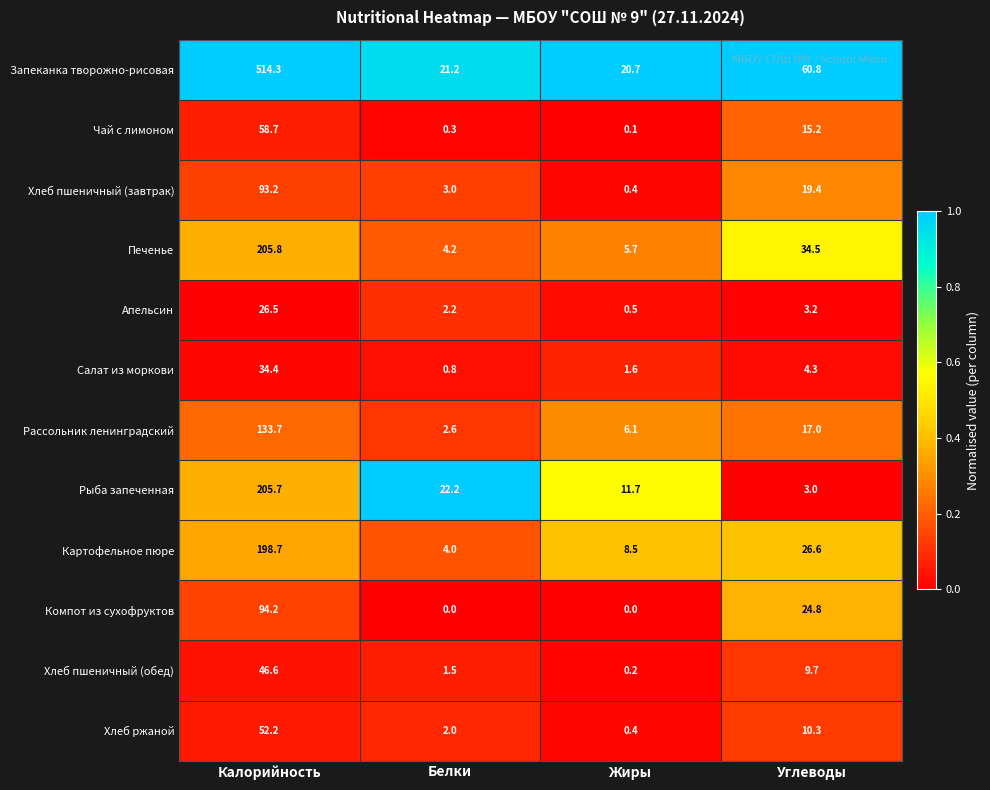

At which category is the sum across all series the highest?

Калорийность